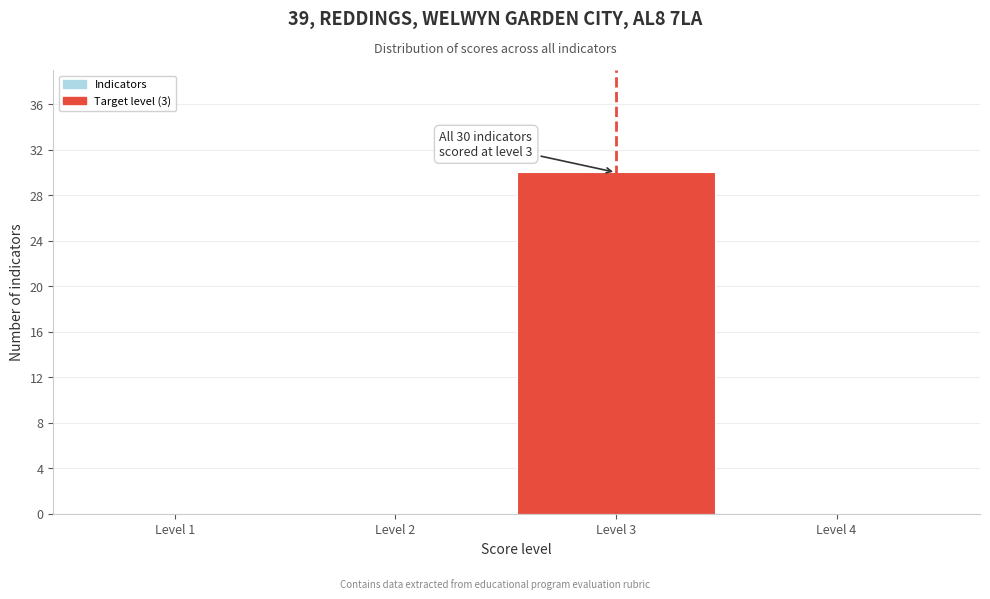

Reading left to right, list all the values displayed in this chart.

Level 1=0	Level 2=0	Level 3=30	Level 4=0